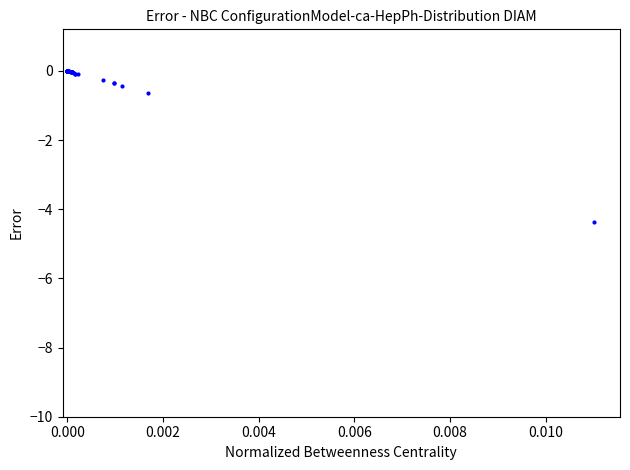

What Y value in the scatter plot is closest to -2?

-0.6